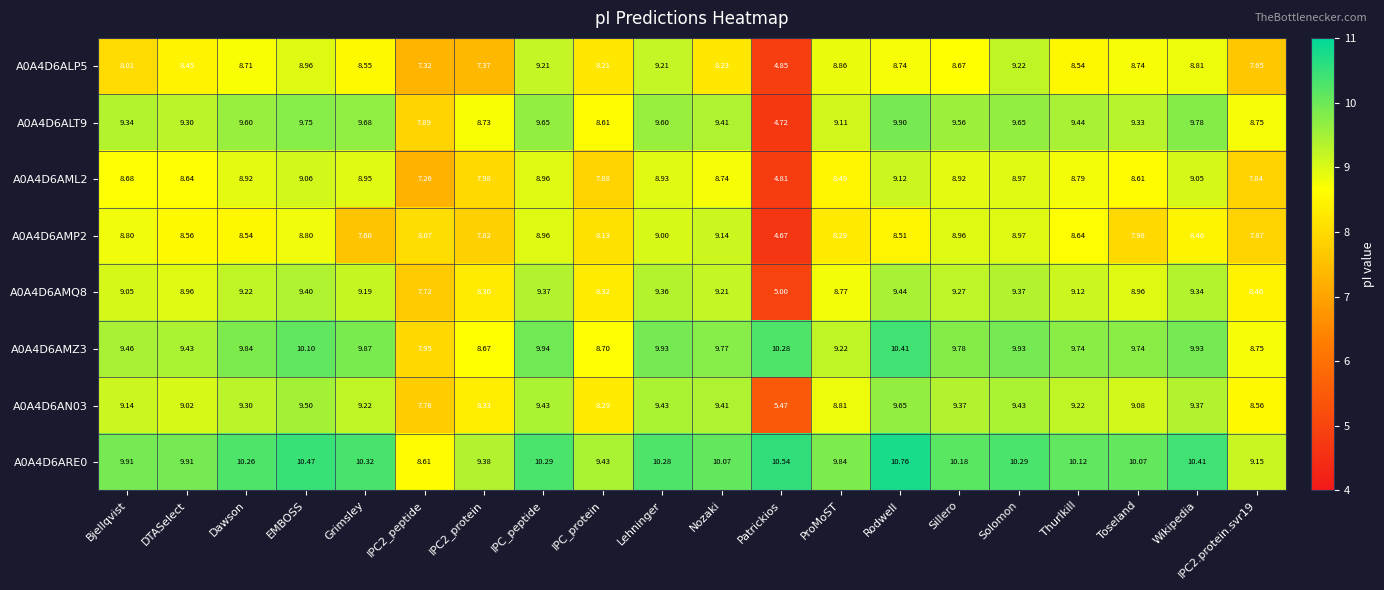

What is the total value across all series at Grimsley?

73.4